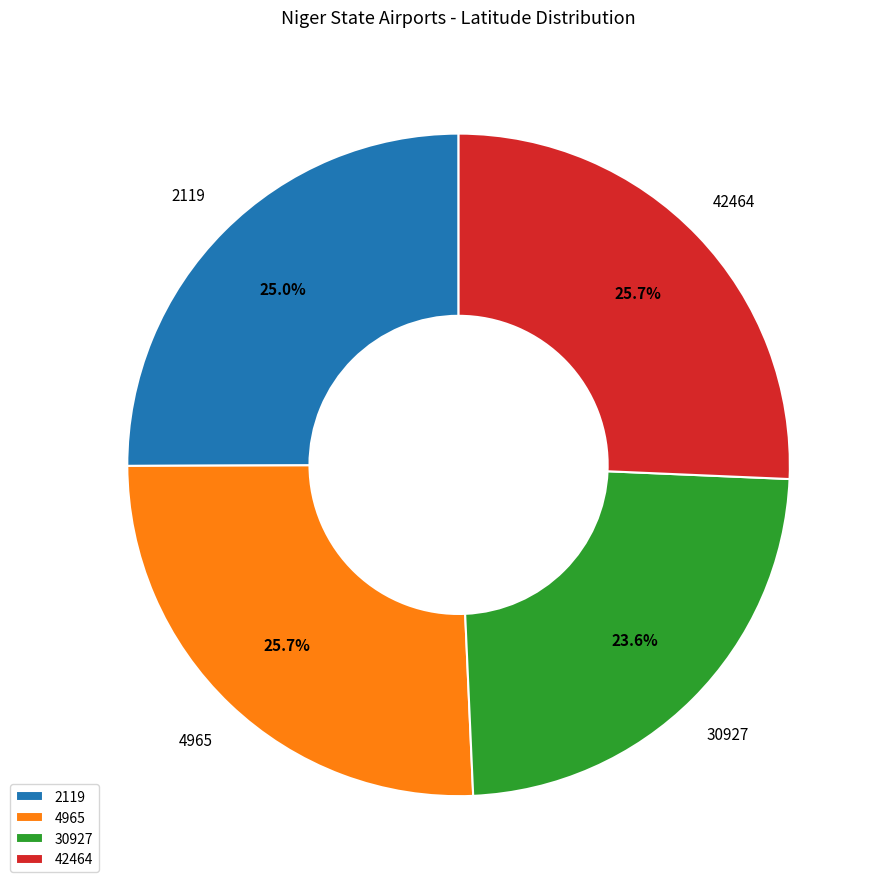

How many segments does this pie chart have?

4